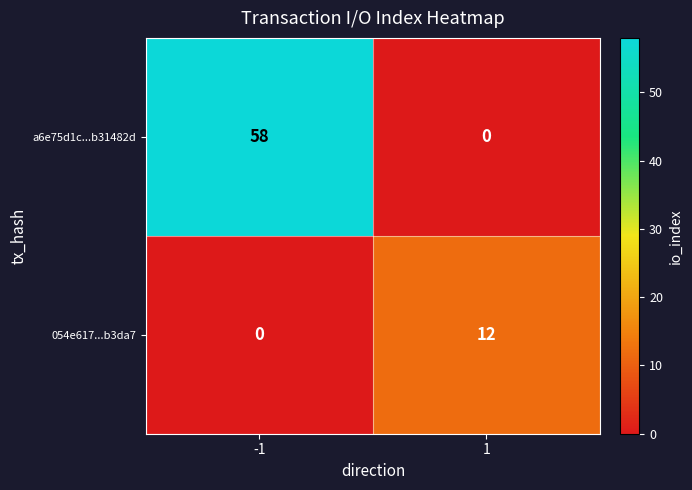

Which series has the widest spread of values?

a6e75d1c...b31482d